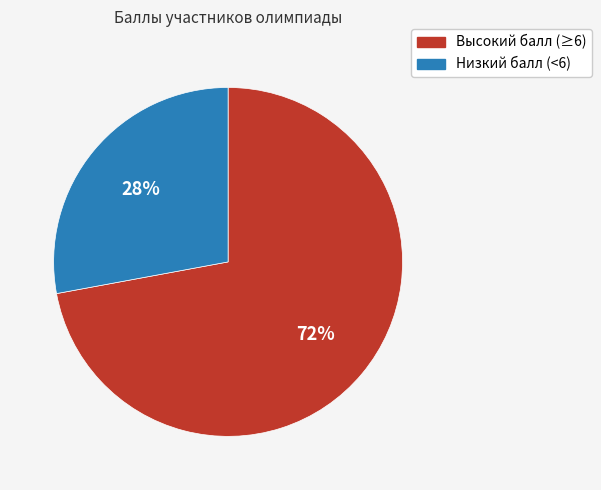

How many slices are in this pie chart?

2